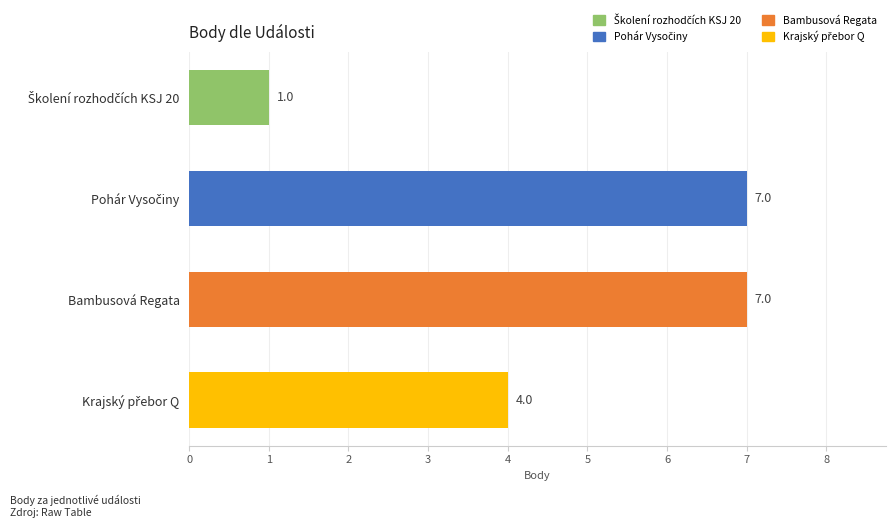

What is the greatest value displayed?

7